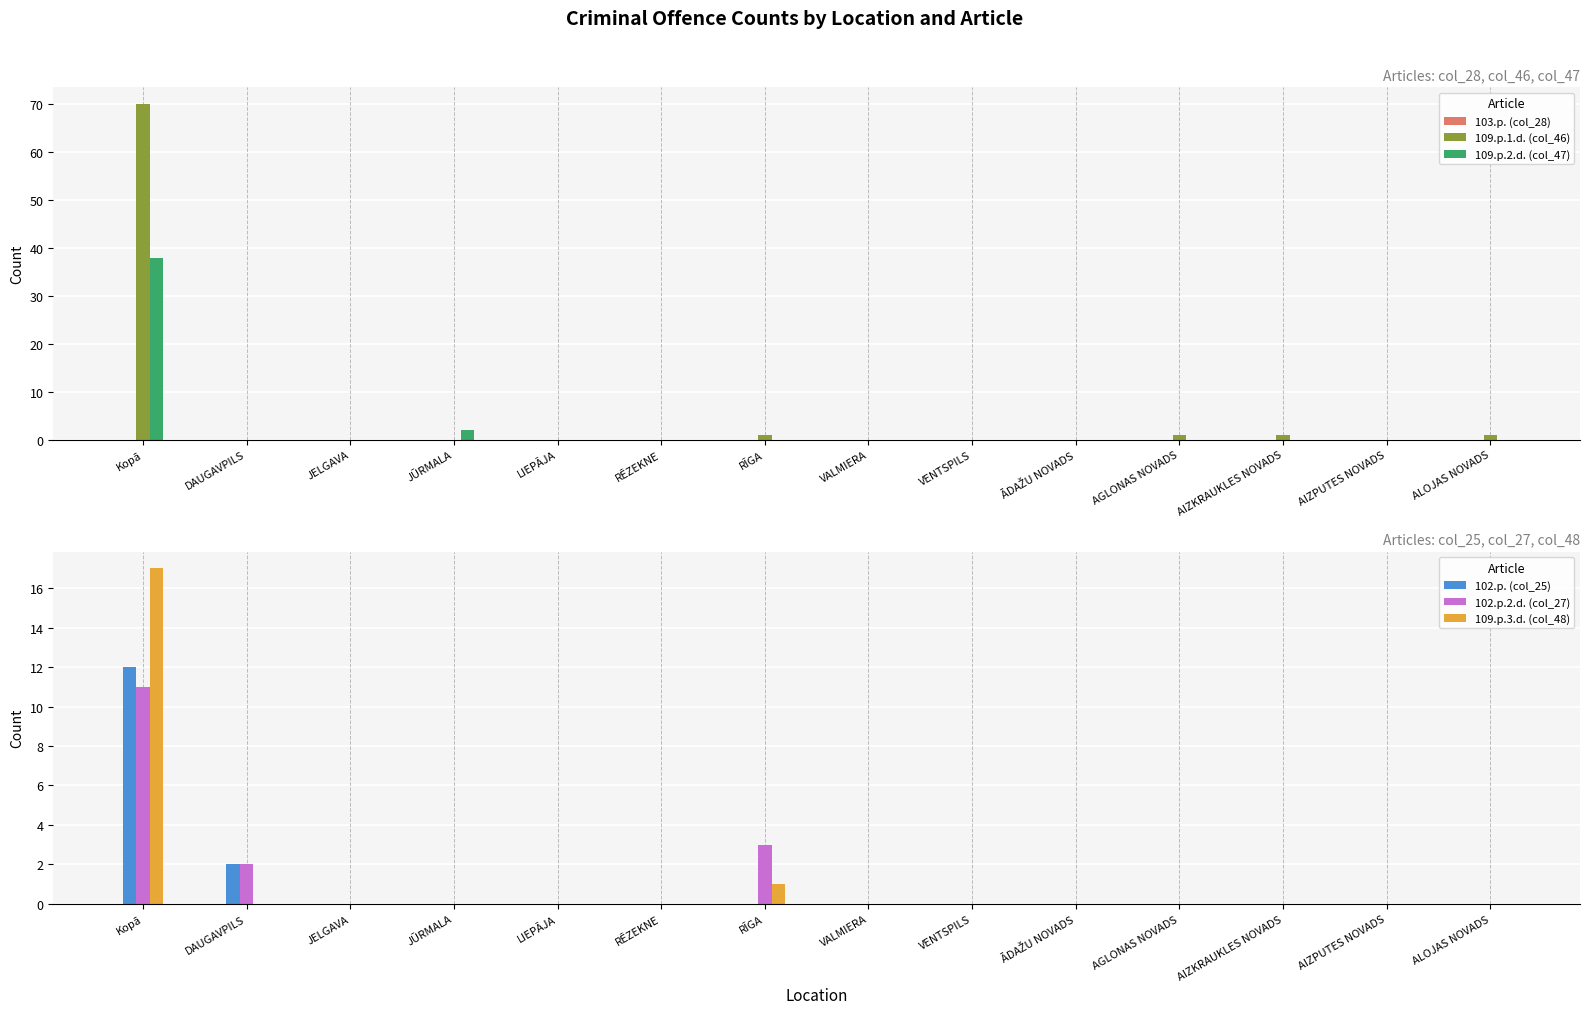

What position from the right is RĒZEKNE?

9